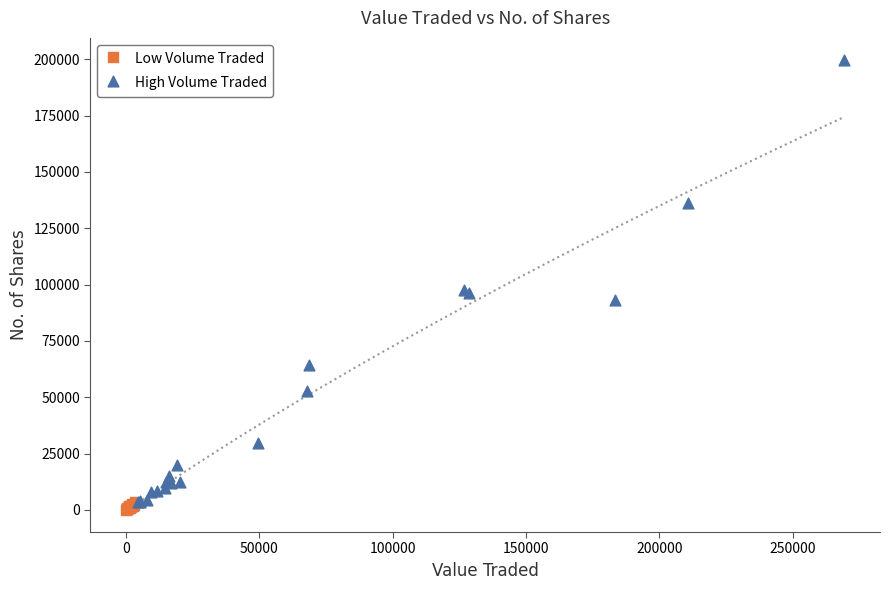

What are all the series names shown in the legend?

Low Volume Traded, High Volume Traded